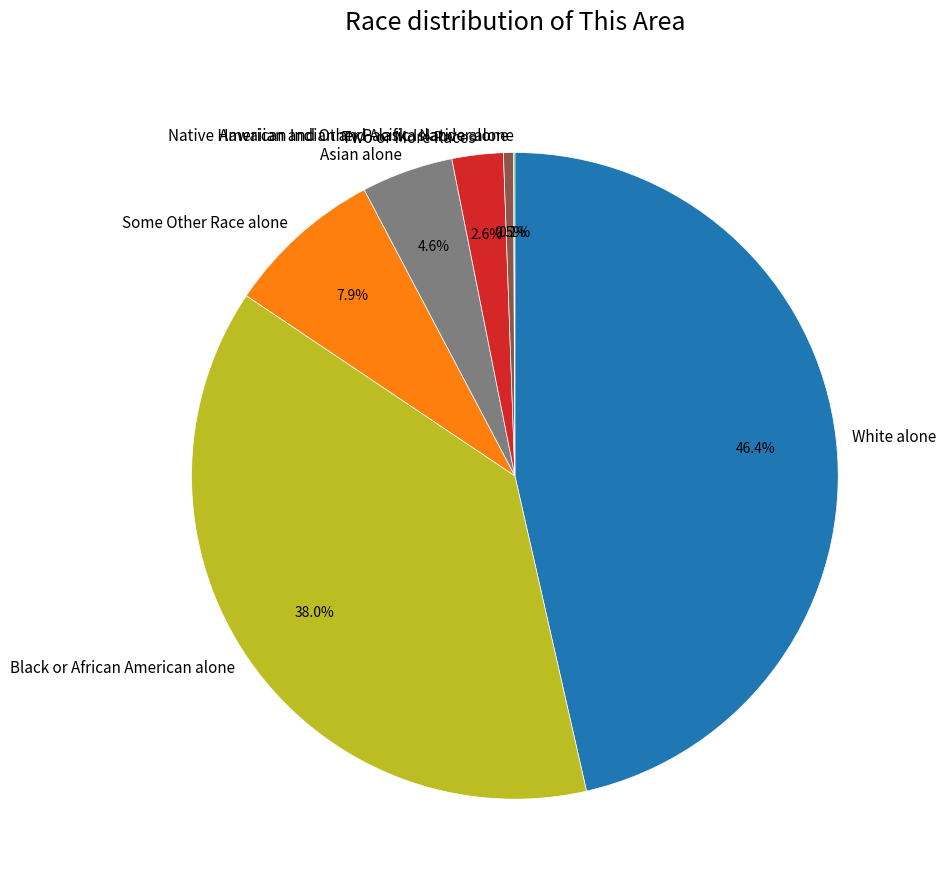

Is it true that White alone is 40% of the pie?

False